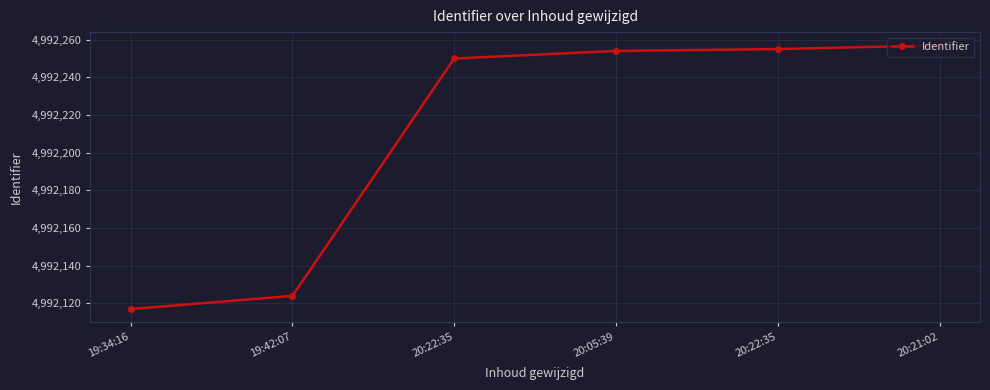

Does the chart have visible grid lines?

Yes